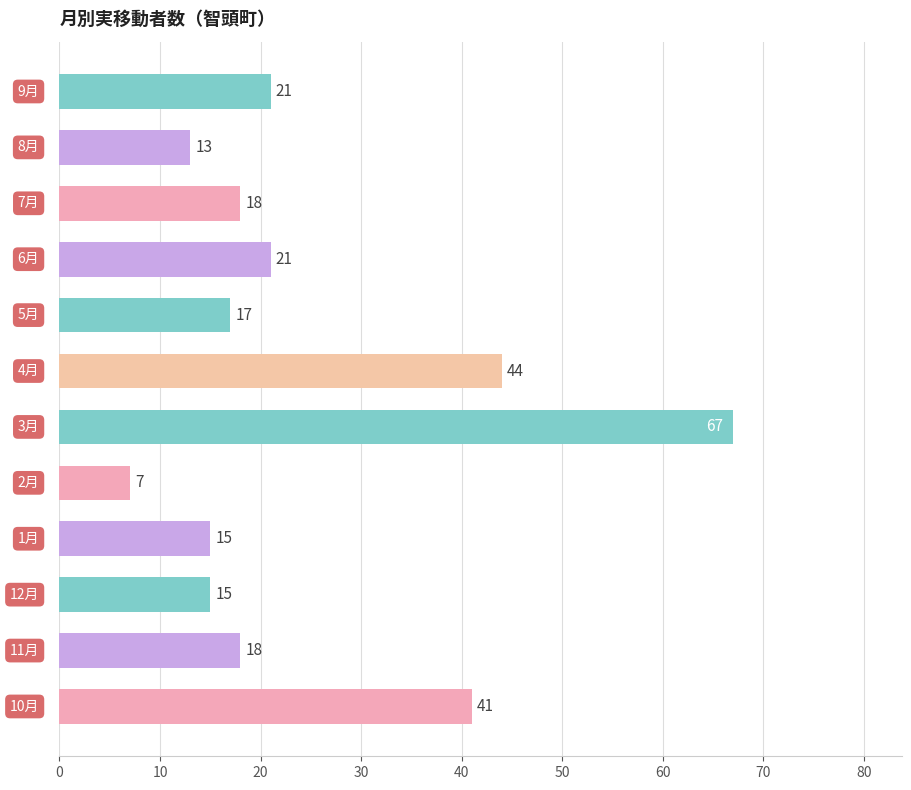

What is the minimum value shown in the chart?

7